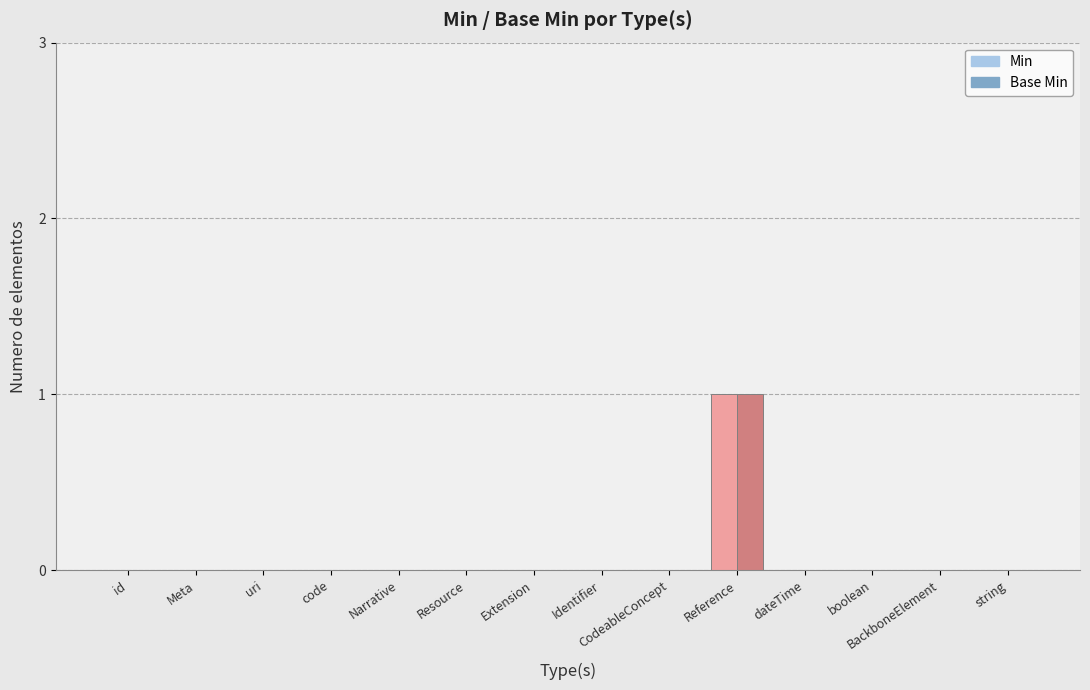

Which label corresponds to the largest value in the chart?

Reference